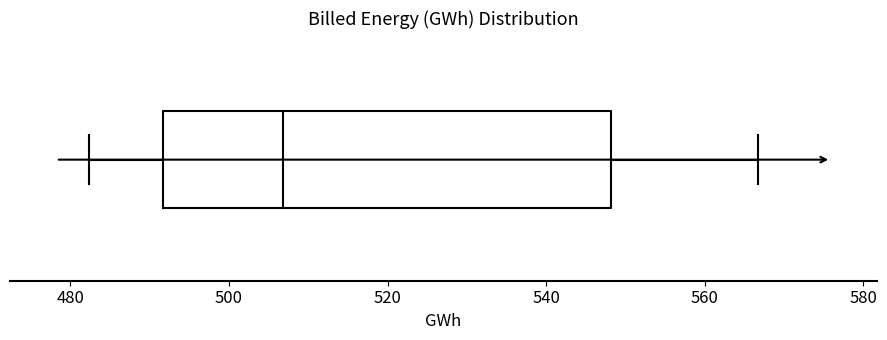

Transcribe this box plot: give where the median line is, the range the box spans, and where the two whiskers end, as read against the x-axis. The values are not printed on the chart, so give them approximately, as read against the axis.

median 506, box 492 to 548, whiskers 482 to 566